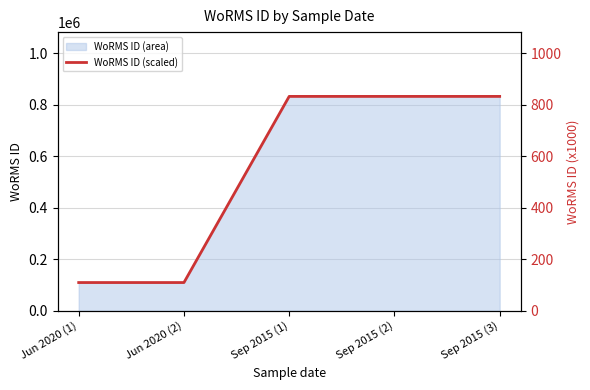

At which label does the data first exceed 833?

Sep 2015 (1)